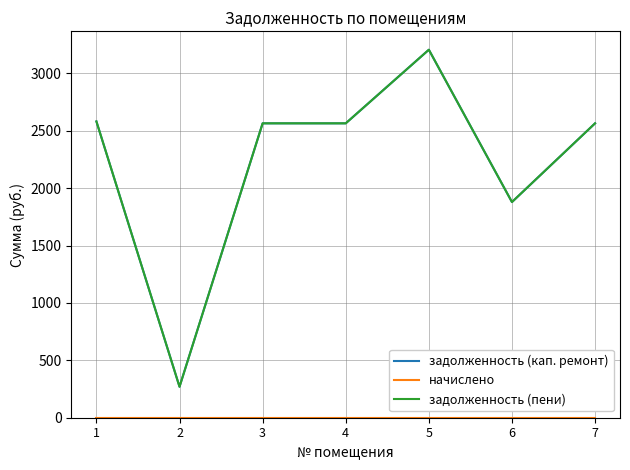

What is the total value across all series at 5?

6411.6